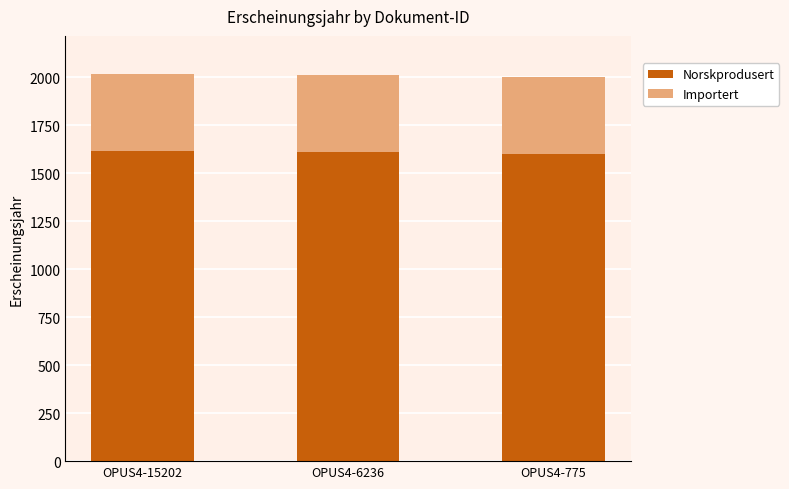

What is the minimum value for Norskprodusert?

1601